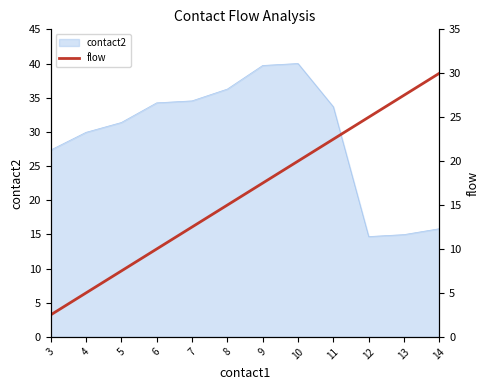

At which label is the value closest to 16?

8